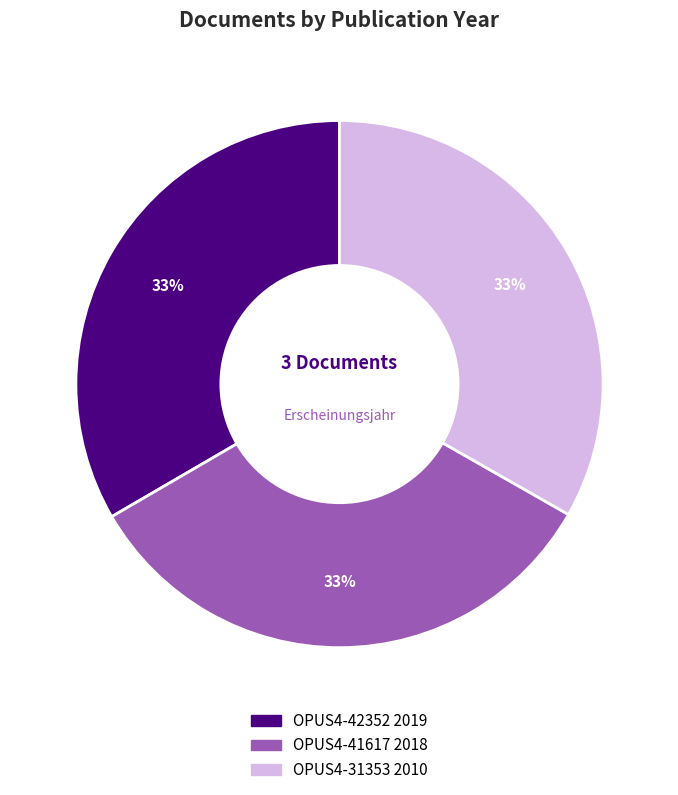

To the nearest percent, what is the average slice percentage?

33%